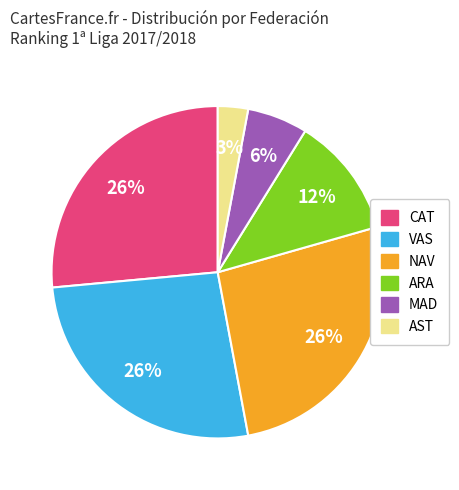

Is there any slice that represents more than half of the pie?

No